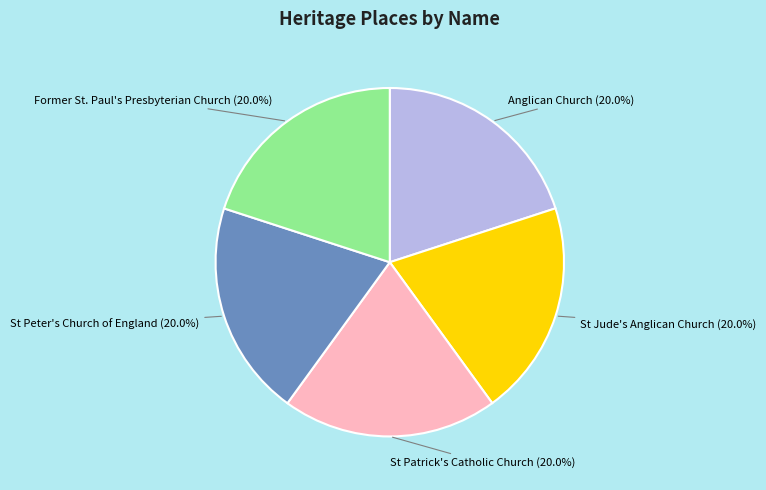

How many slices are in this pie chart?

5